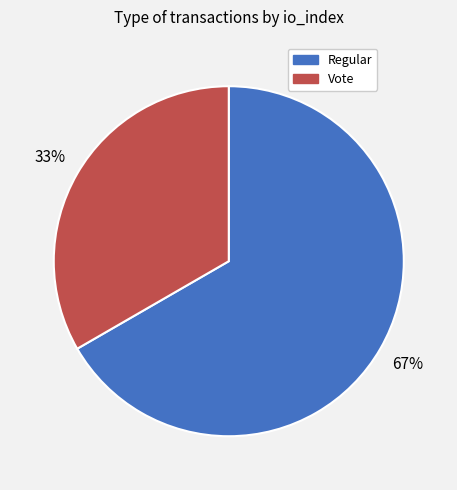

How many slices are in this pie chart?

2